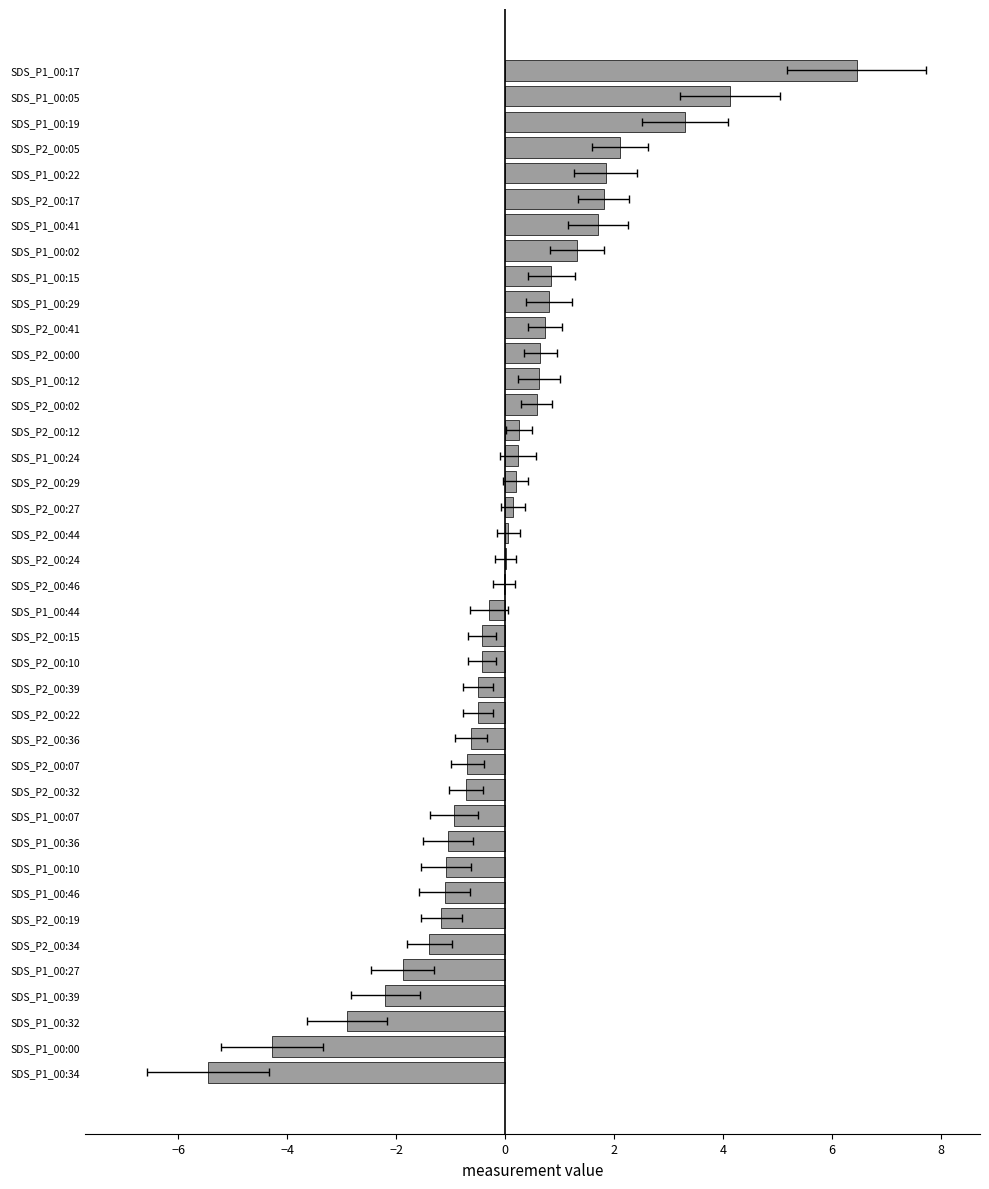

Which has a higher value, SDS_P2_00:41 or SDS_P1_00:39?

SDS_P2_00:41